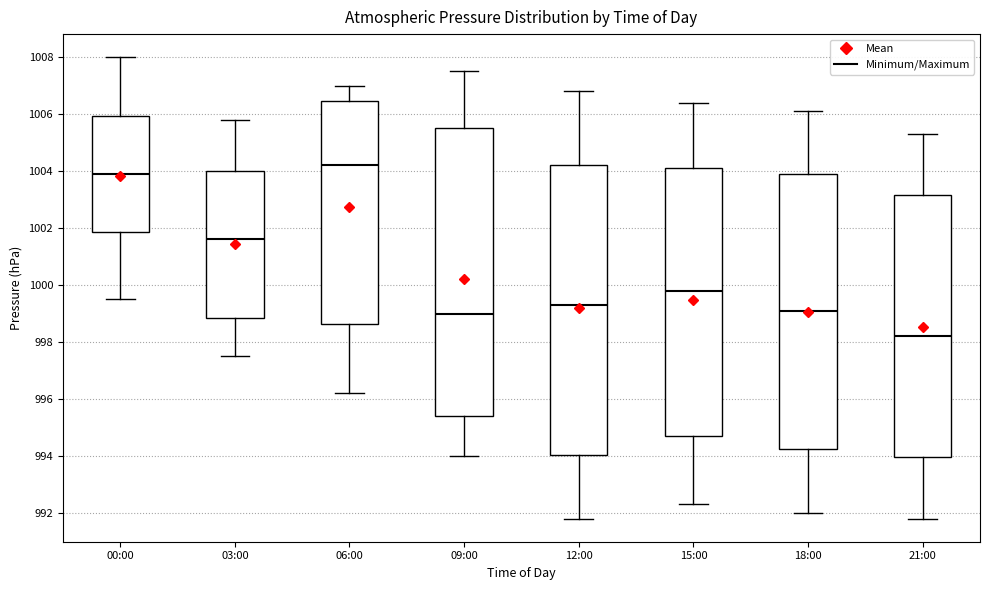

Reading left to right, read every box against the y-axis: the position of its median line, the range the box covers, and the ends of its whiskers. The values are not printed on the chart, so give them approximately, as read against the axis.

00:00: median 1004.0, box 1001.8 to 1006.0, whiskers 999.6 to 1008.0
03:00: median 1001.6, box 998.8 to 1004.0, whiskers 997.6 to 1005.8
06:00: median 1004.2, box 998.6 to 1006.4, whiskers 996.2 to 1007.0
09:00: median 999.0, box 995.4 to 1005.6, whiskers 994.0 to 1007.6
12:00: median 999.4, box 994.0 to 1004.2, whiskers 991.8 to 1006.8
15:00: median 999.8, box 994.8 to 1004.2, whiskers 992.4 to 1006.4
18:00: median 999.2, box 994.2 to 1004.0, whiskers 992.0 to 1006.2
21:00: median 998.2, box 994.0 to 1003.2, whiskers 991.8 to 1005.4